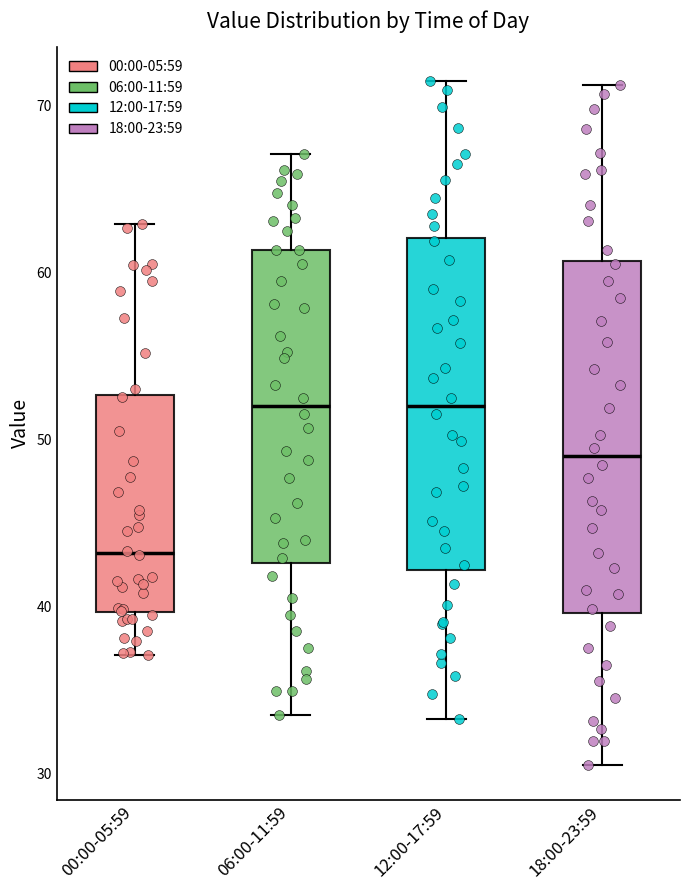

Which box is the tallest, from its lower edge to its upper edge?

18:00-23:59